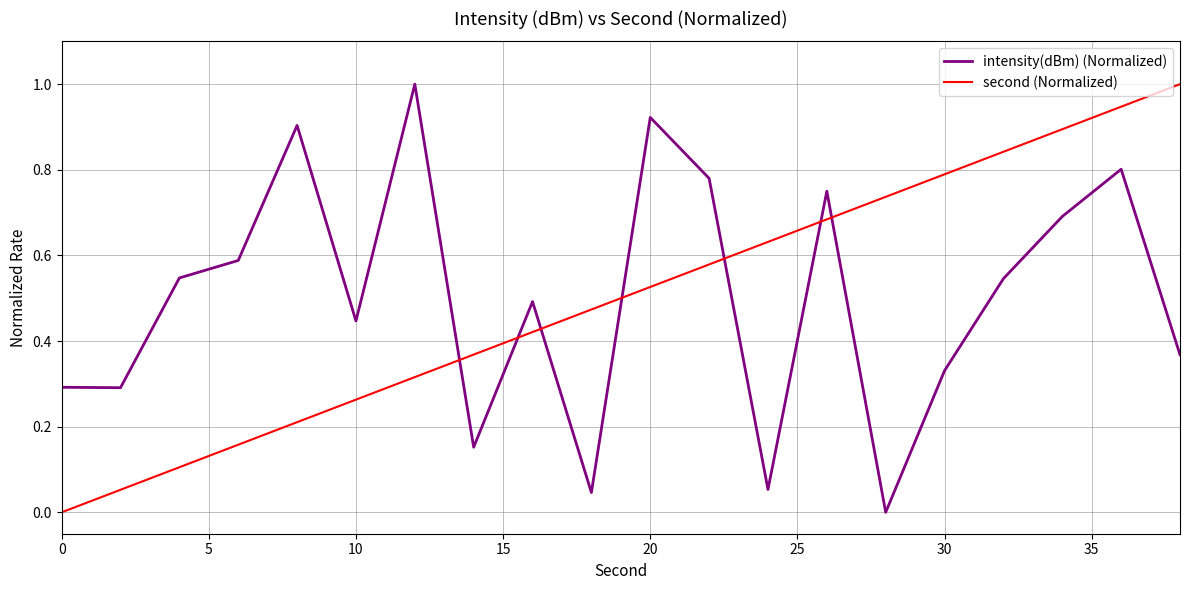

How many values in intensity(dBm) (Normalized) are above zero?

19